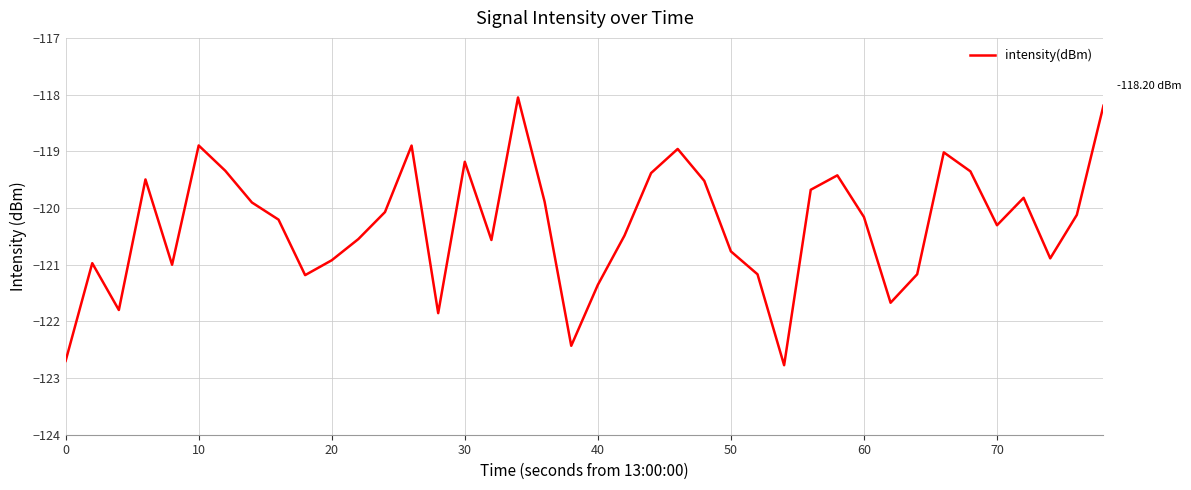

What is the sum of all values?

-4812.2